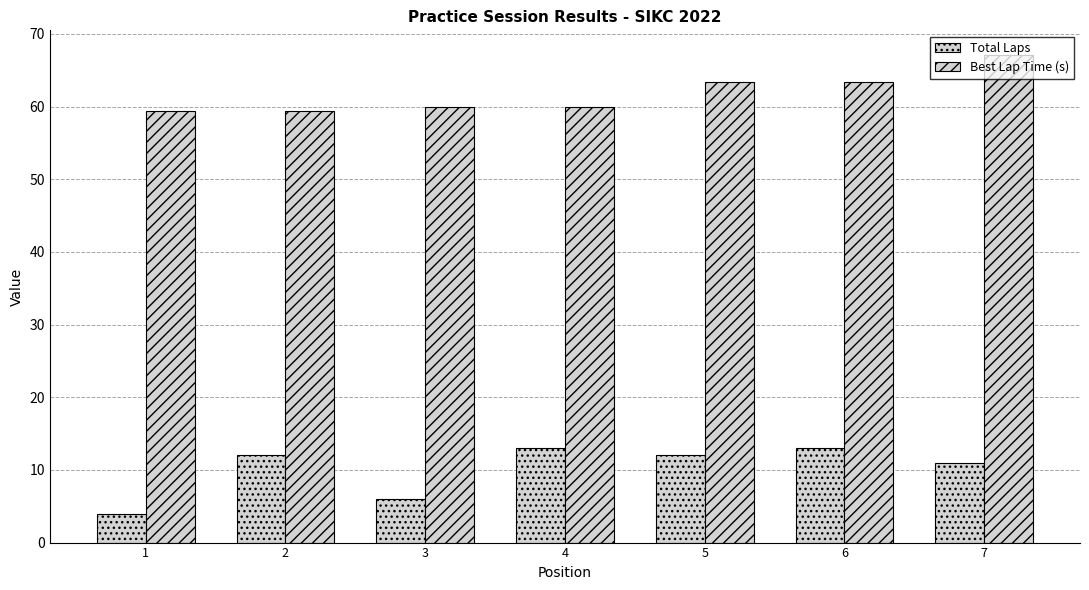

Rank the series at 2 from highest to lowest value.

Best Lap Time (s), Total Laps